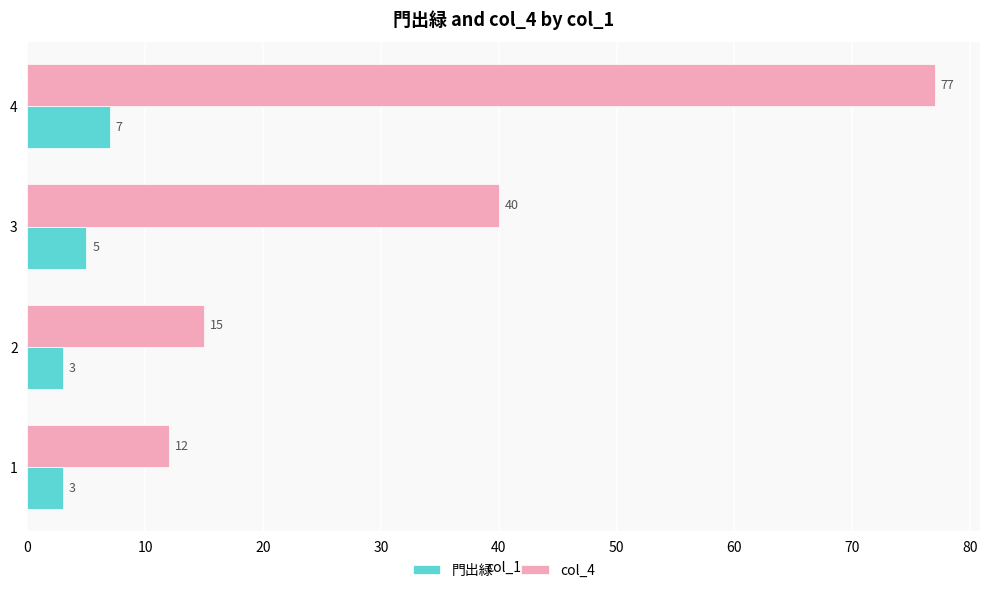

Rank the series by their maximum value, from lowest to highest.

門出緑, col_4